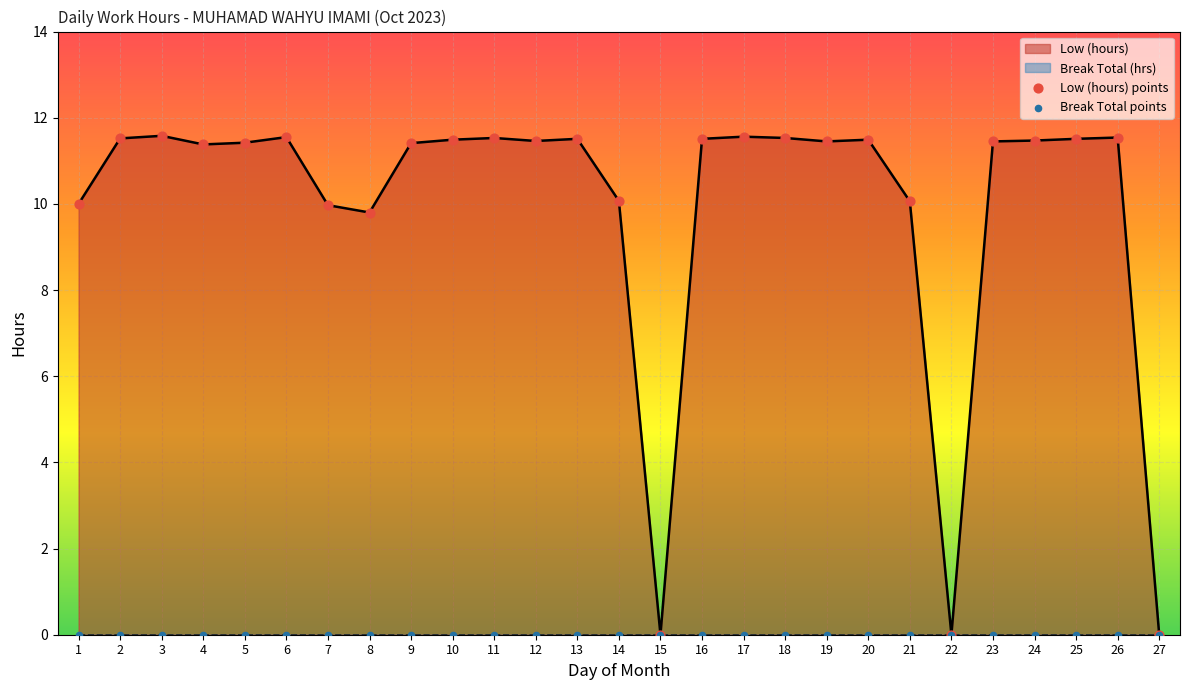

Approximately how many times larger is the value at 12 compared to 2?

1.0